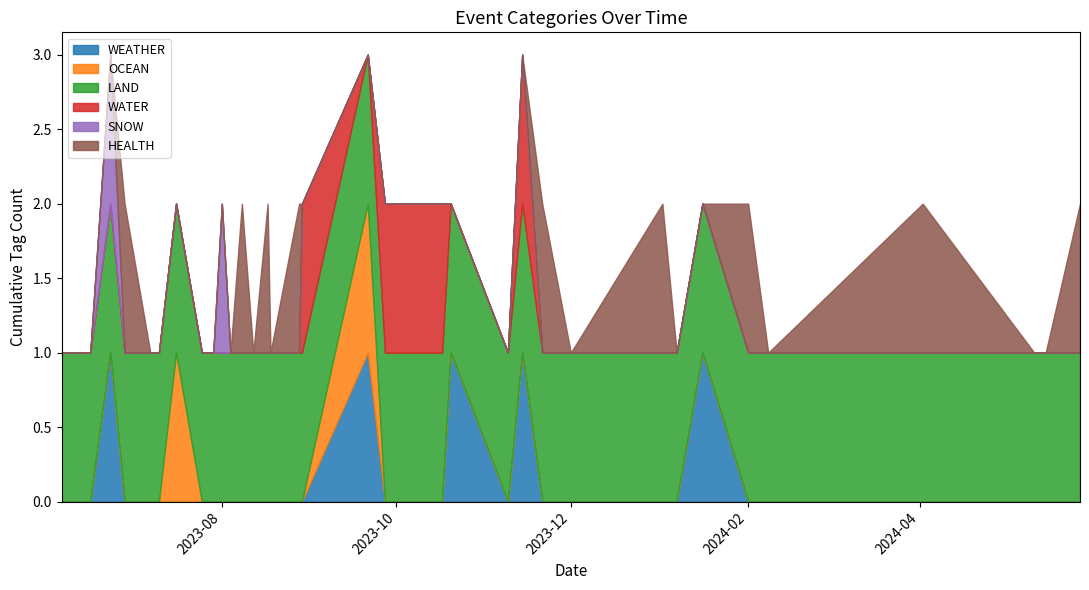

Between 2023-08-01 and 2023-06-16, which is larger?

2023-08-01